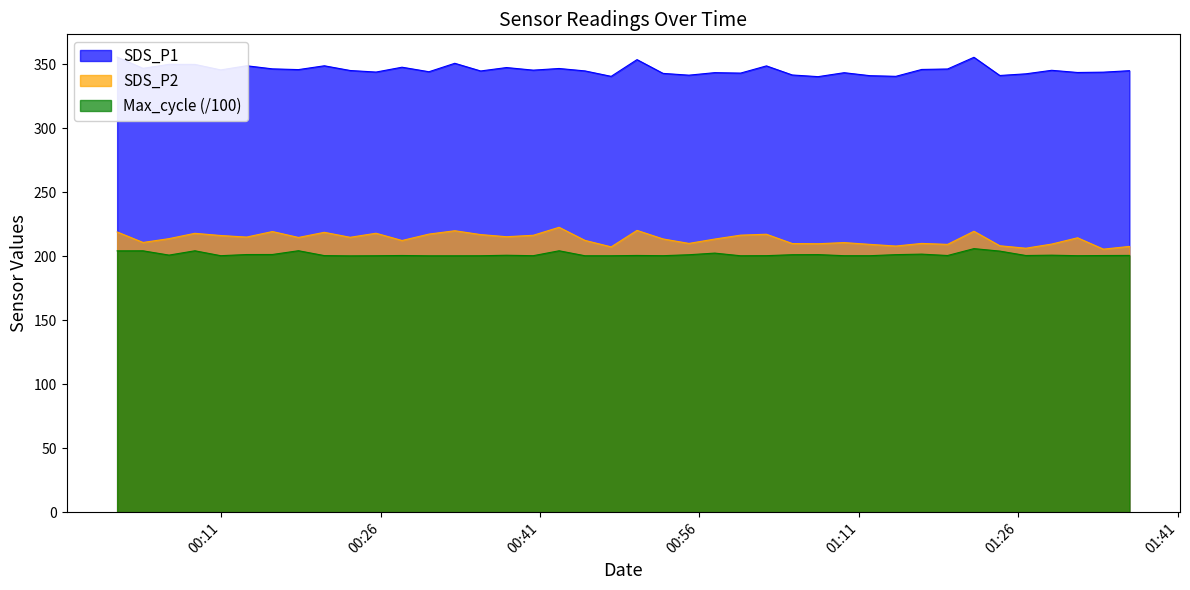

At which label is SDS_P2 closest to 213?

2021/04/18 00:57:26